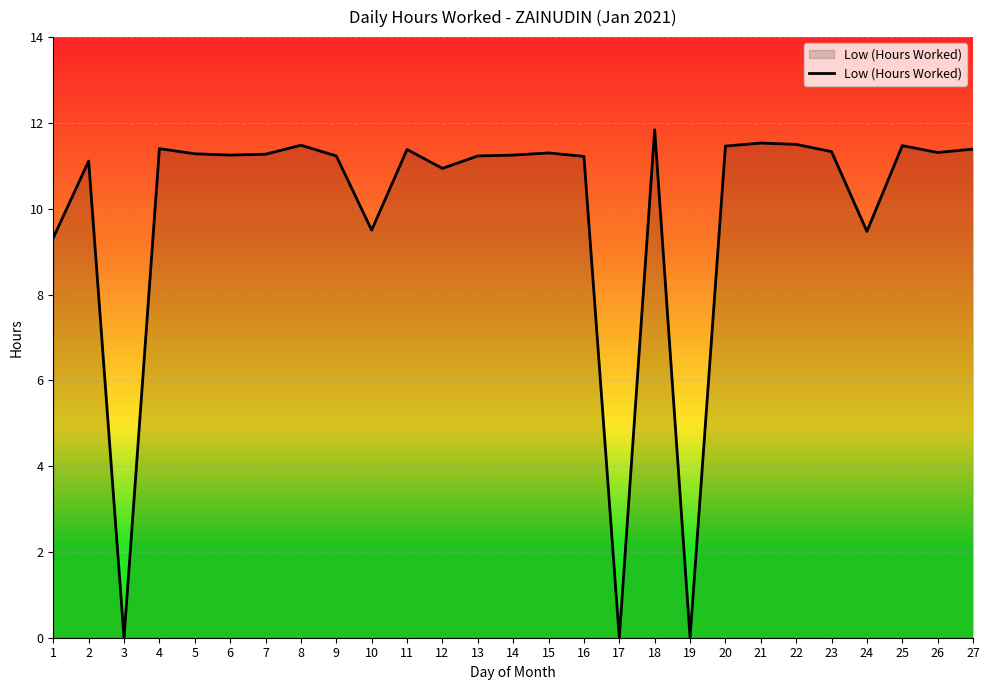

Read the value at 10.

9.5